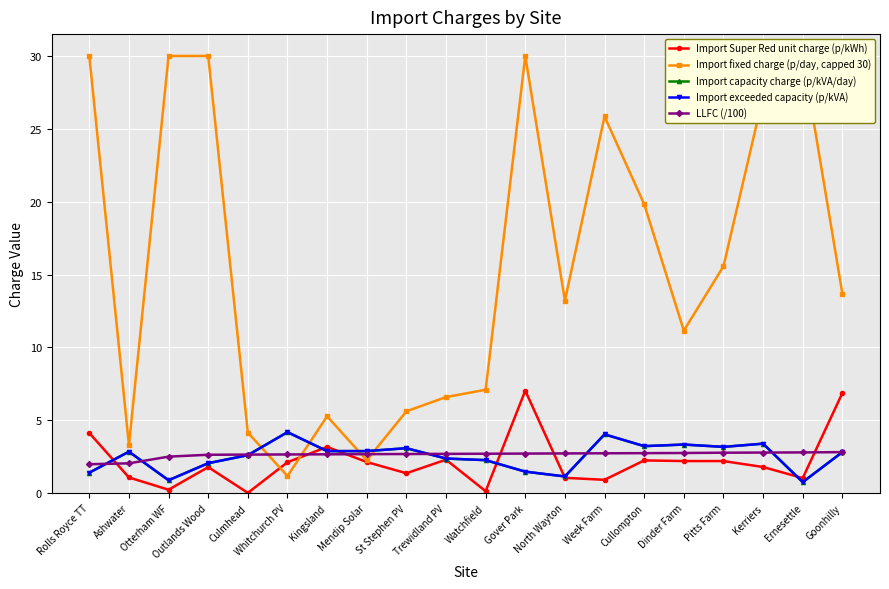

Reading left to right, transcribe all the data shown in this chart.

Import Super Red unit charge (p/kWh): Rolls Royce TT=4.1	Ashwater=1.1	Otterham WF=0.2	Outlands Wood=1.8	Culmhead=0.0	Whitchurch PV=2.1	Kingsland=3.2	Mendip Solar=2.1	St Stephen PV=1.4	Trewidland PV=2.3	Watchfield=0.1	Gover Park=7.0	North Wayton=1.0	Week Farm=0.9	Cullompton=2.2	Dinder Farm=2.2	Pitts Farm=2.2	Kerriers=1.8	Ernesettle=1.0	Goonhilly=6.9
Import fixed charge (p/day, capped 30): Rolls Royce TT=30.0	Ashwater=3.3	Otterham WF=30.0	Outlands Wood=30.0	Culmhead=4.2	Whitchurch PV=1.2	Kingsland=5.3	Mendip Solar=2.2	St Stephen PV=5.6	Trewidland PV=6.6	Watchfield=7.1	Gover Park=30.0	North Wayton=13.2	Week Farm=25.9	Cullompton=19.8	Dinder Farm=11.2	Pitts Farm=15.6	Kerriers=27.2	Ernesettle=30.0	Goonhilly=13.7
Import capacity charge (p/kVA/day): Rolls Royce TT=1.4	Ashwater=2.8	Otterham WF=0.9	Outlands Wood=2.0	Culmhead=2.6	Whitchurch PV=4.2	Kingsland=2.9	Mendip Solar=2.9	St Stephen PV=3.1	Trewidland PV=2.4	Watchfield=2.3	Gover Park=1.5	North Wayton=1.1	Week Farm=4.0	Cullompton=3.2	Dinder Farm=3.3	Pitts Farm=3.2	Kerriers=3.4	Ernesettle=0.8	Goonhilly=2.8
Import exceeded capacity (p/kVA): Rolls Royce TT=1.4	Ashwater=2.8	Otterham WF=0.9	Outlands Wood=2.0	Culmhead=2.6	Whitchurch PV=4.2	Kingsland=2.9	Mendip Solar=2.9	St Stephen PV=3.1	Trewidland PV=2.4	Watchfield=2.3	Gover Park=1.5	North Wayton=1.1	Week Farm=4.0	Cullompton=3.2	Dinder Farm=3.3	Pitts Farm=3.2	Kerriers=3.4	Ernesettle=0.8	Goonhilly=2.8
LLFC (/100): Rolls Royce TT=2.0	Ashwater=2.0	Otterham WF=2.5	Outlands Wood=2.6	Culmhead=2.6	Whitchurch PV=2.6	Kingsland=2.7	Mendip Solar=2.7	St Stephen PV=2.7	Trewidland PV=2.7	Watchfield=2.7	Gover Park=2.7	North Wayton=2.7	Week Farm=2.7	Cullompton=2.7	Dinder Farm=2.8	Pitts Farm=2.8	Kerriers=2.8	Ernesettle=2.8	Goonhilly=2.8